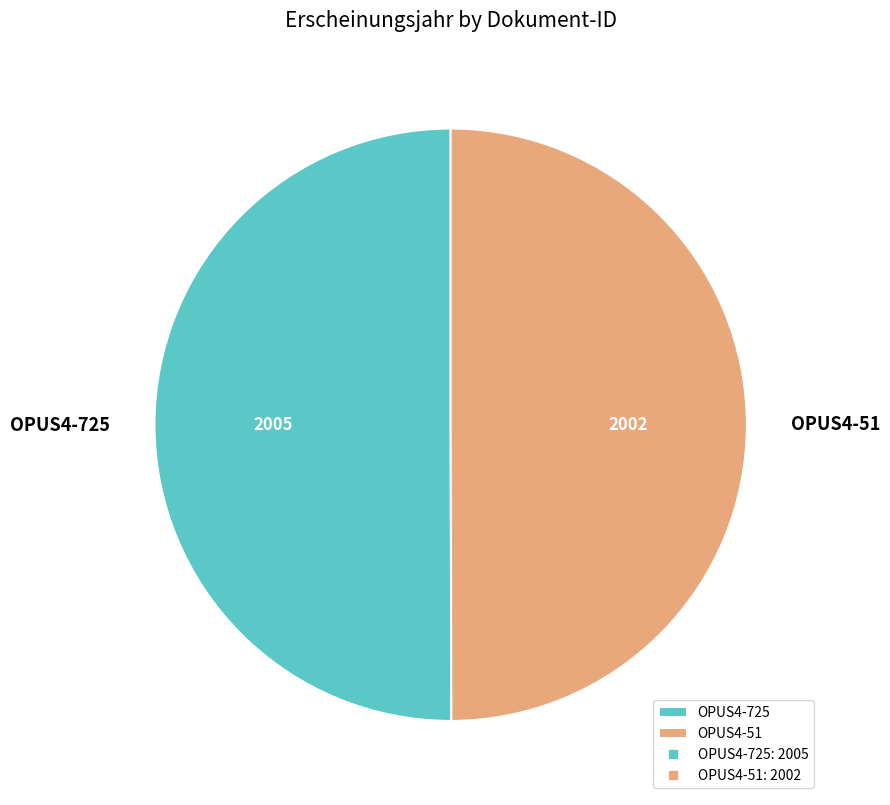

Approximately how many times larger is the value at OPUS4-51 compared to OPUS4-725?

1.0